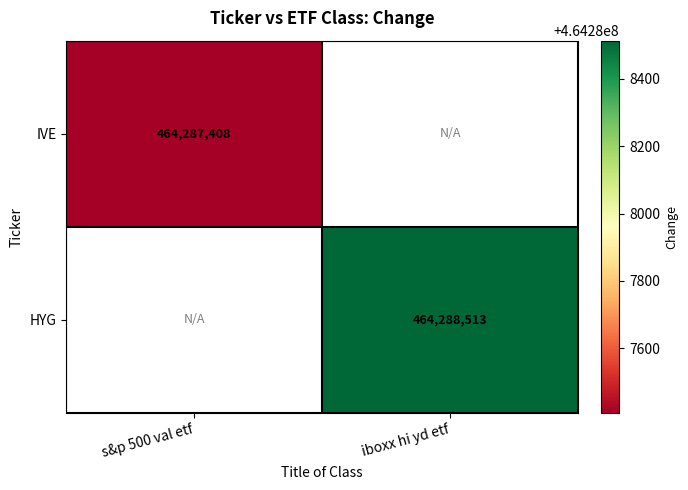

Is it true that HYG equals 791634641 at iboxx hi yd etf?

False